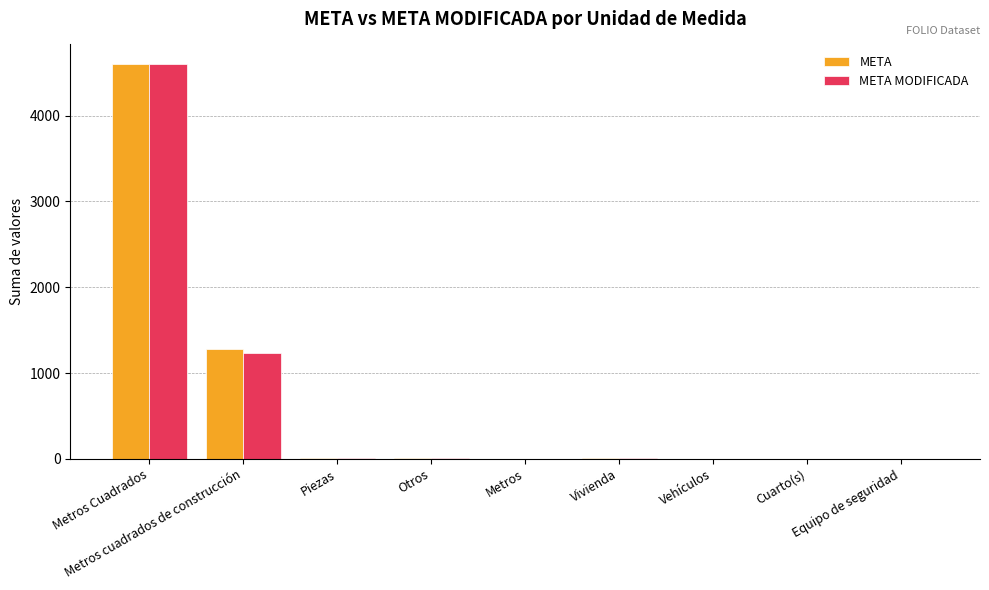

What is the sum of all META MODIFICADA values?

5855